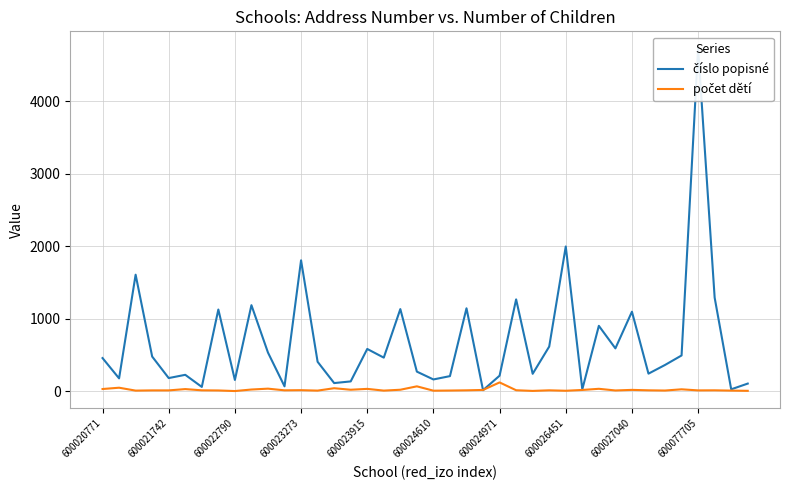

In počet dětí, how many points are higher than both neighbors (excluding endpoints)?

13